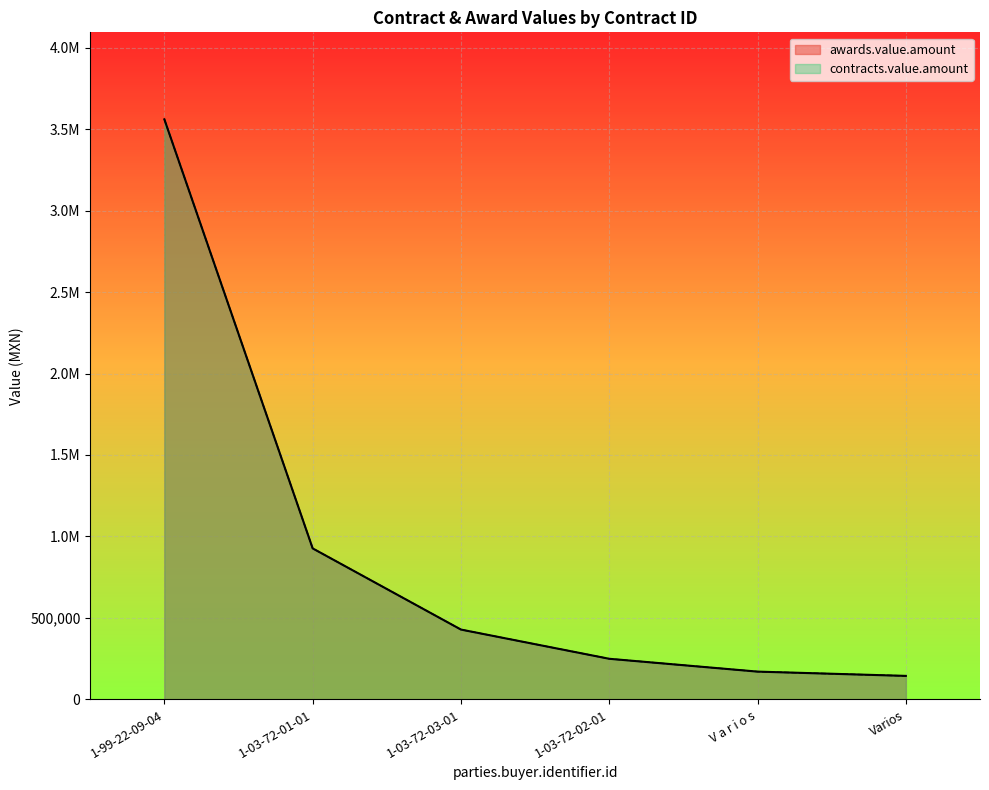

True or false: contracts.value.amount and awards.value.amount intersect in this chart.

False